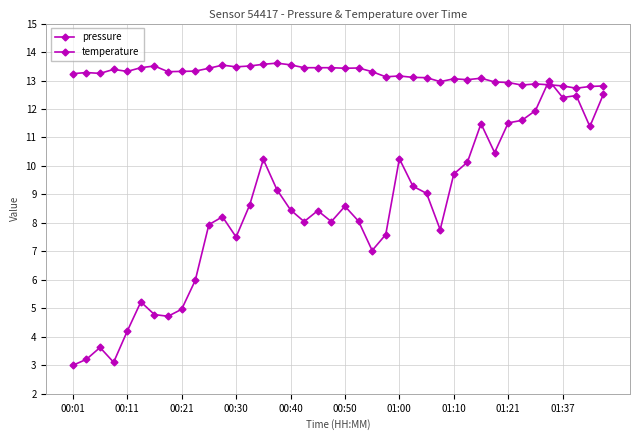

Between which two adjacent categories do temperature and pressure first intersect?

34 and 35